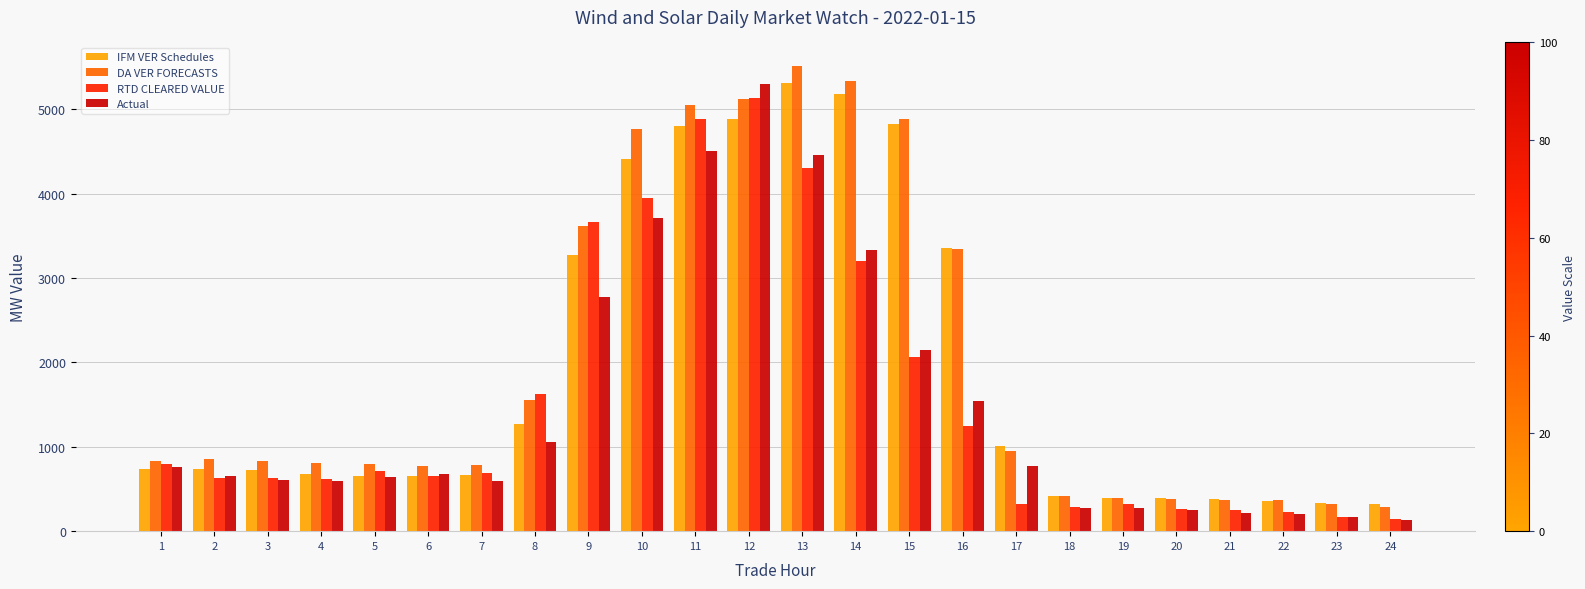

How many bars are there in total?

96